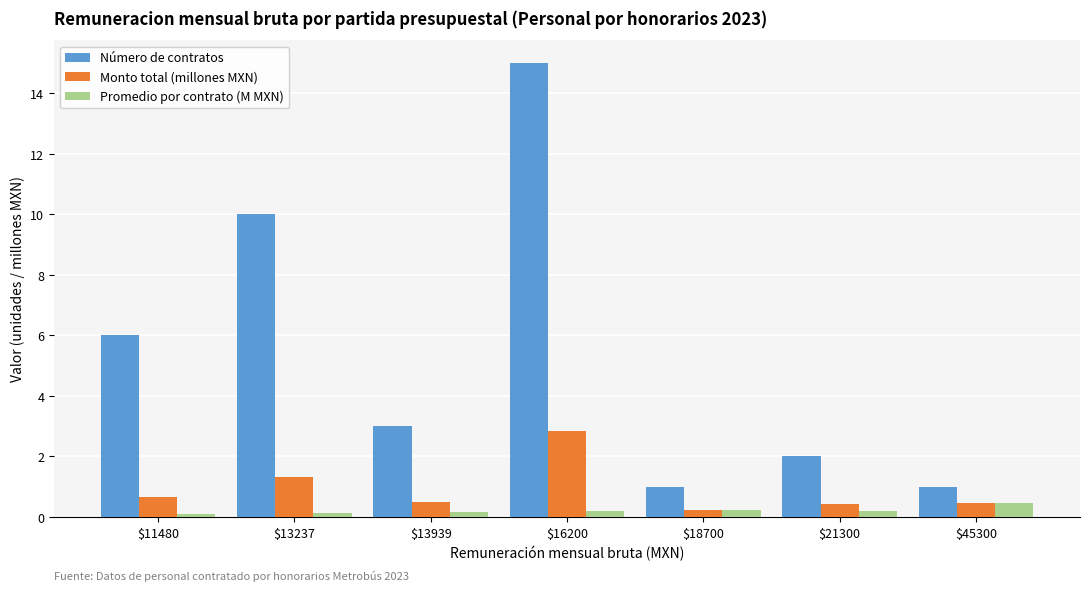

Are the bars horizontal?

No